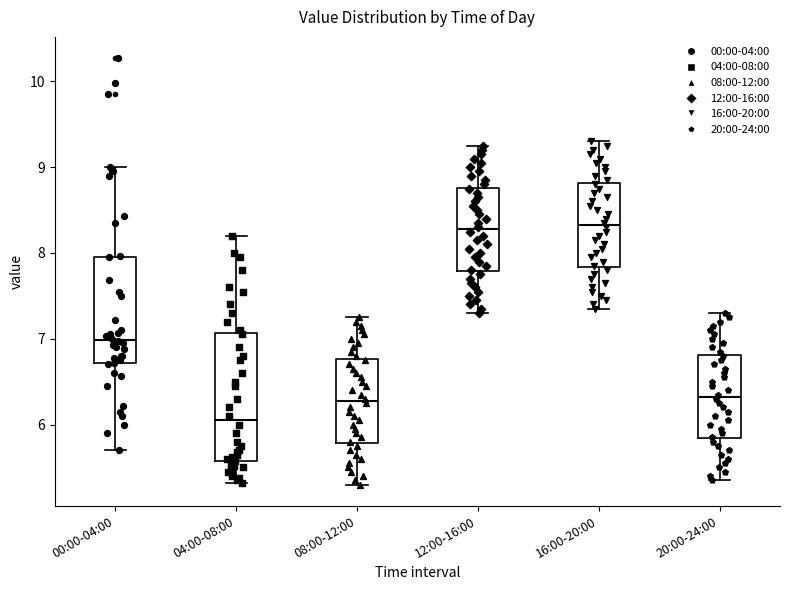

Where is the upper edge of the box for 04:00-08:00 on the y-axis? The values are not printed on the chart, so give them approximately, as read against the axis.

7.1